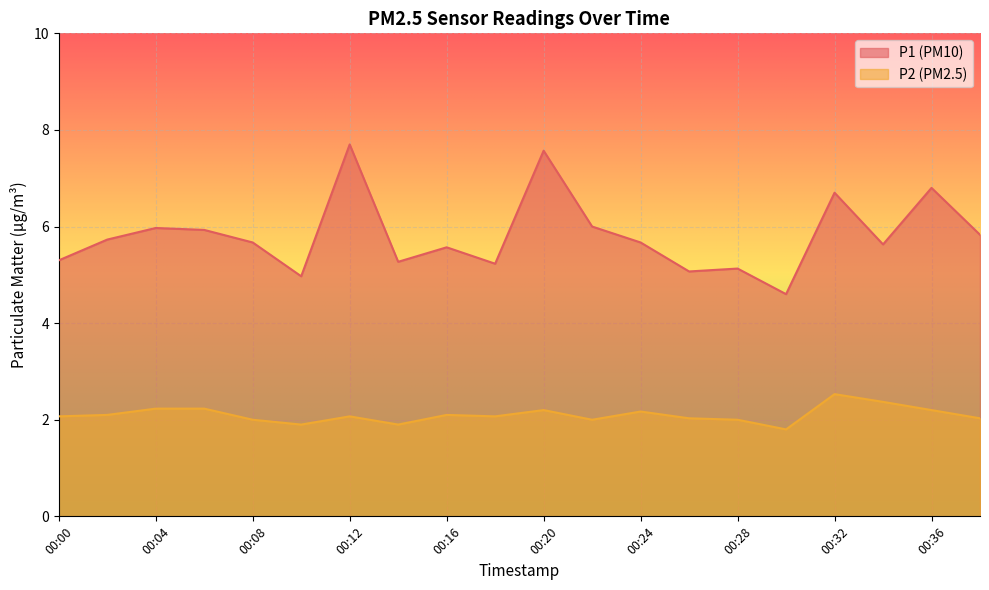

Reading left to right, extract all data points from this chart.

P1: 5.3	5.7	6.0	5.9	5.7	5.0	7.7	5.3	5.6	5.2	7.6	6.0	5.7	5.1	5.1	4.6	6.7	5.6	6.8	5.8
P2: 2.1	2.1	2.2	2.2	2.0	1.9	2.1	1.9	2.1	2.1	2.2	2.0	2.2	2.0	2.0	1.8	2.5	2.4	2.2	2.0